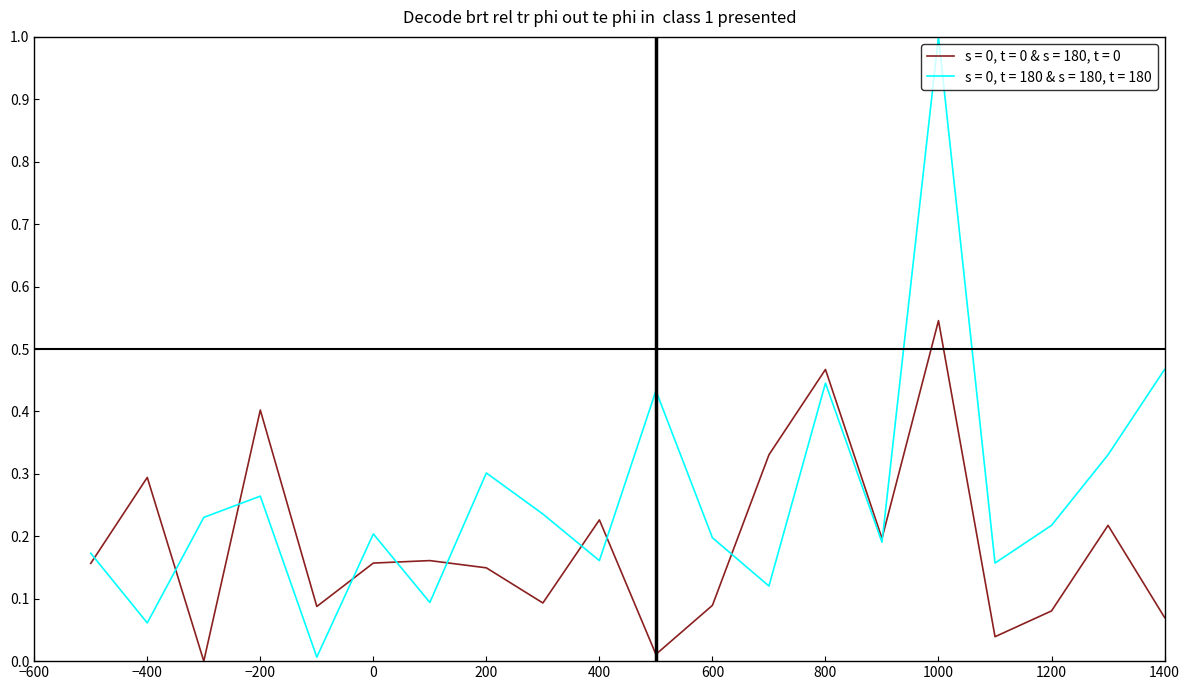

What is the maximum value for s = 0, t = 180 & s = 180, t = 180?

1.0